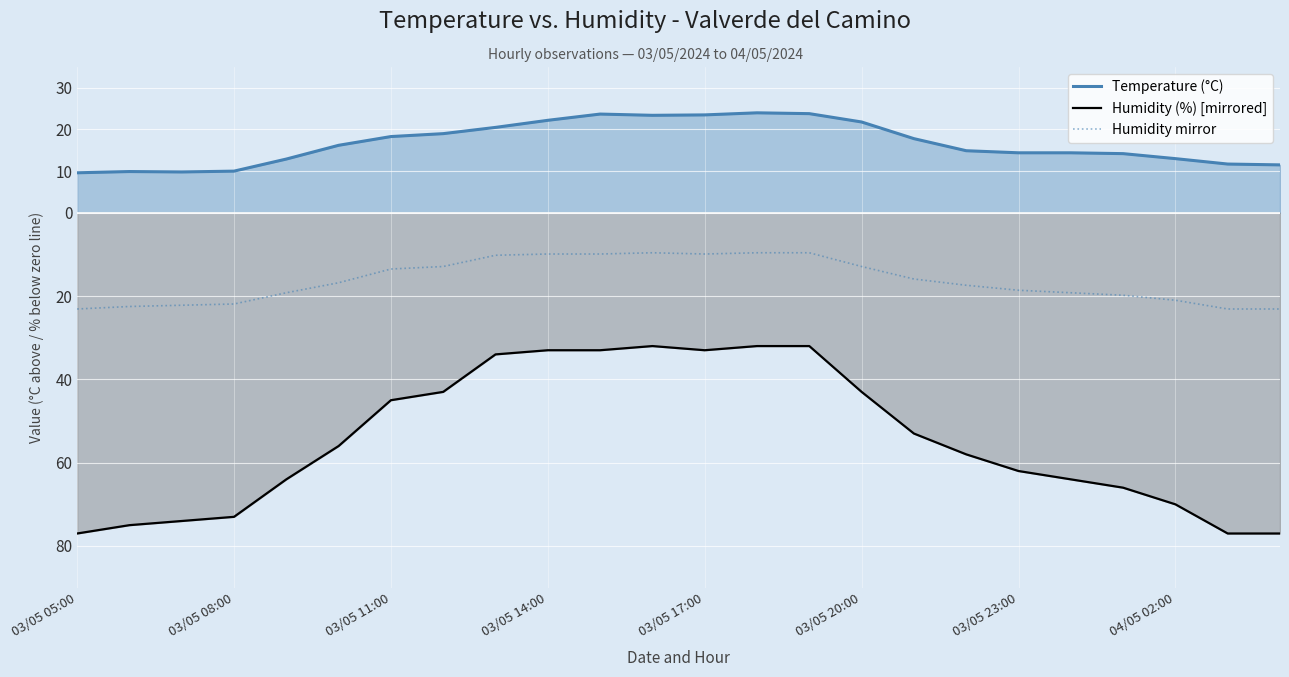

Count the number of categories in the chart.

24